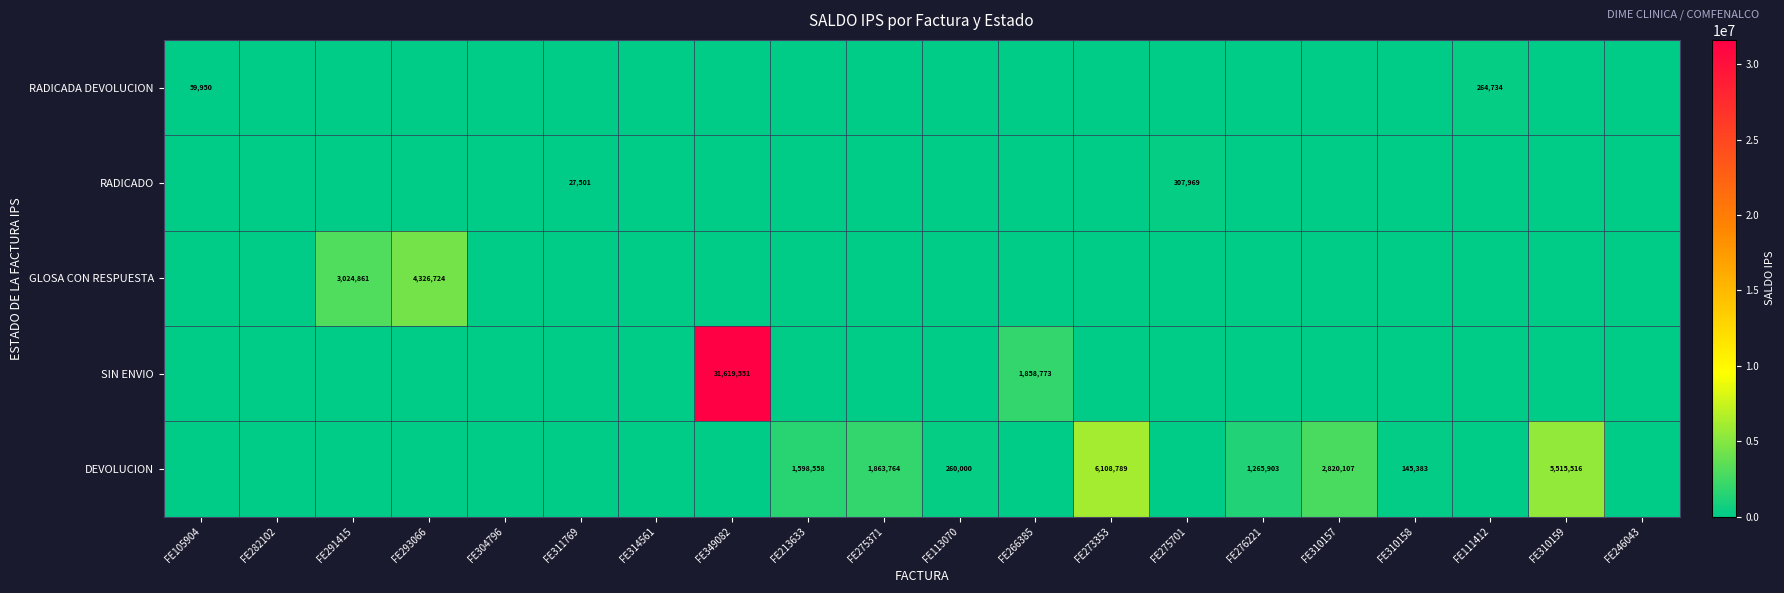

What is the sum of the DEVOLUCION values at FE276221 and FE310158?

1411286